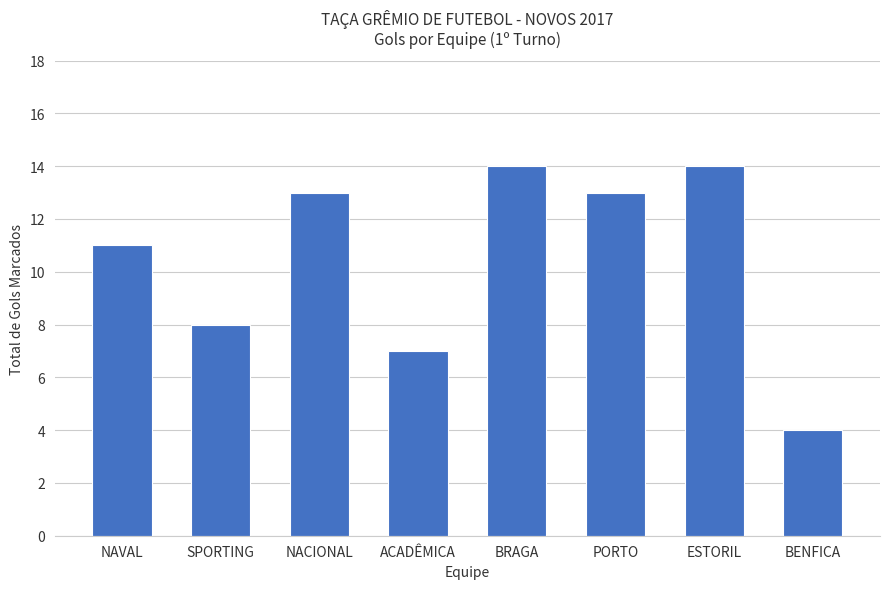

What is the minimum value shown in the chart?

4